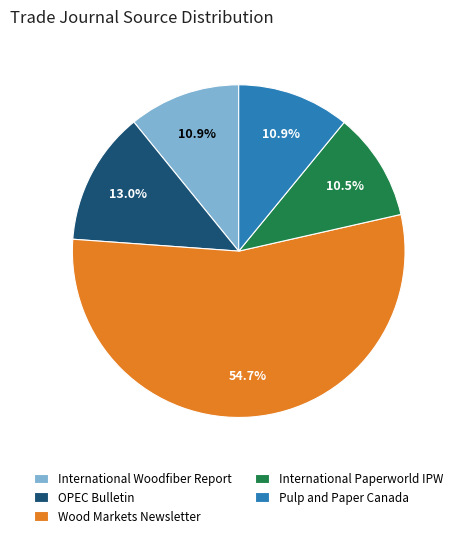

Is there a majority slice in this chart?

Yes